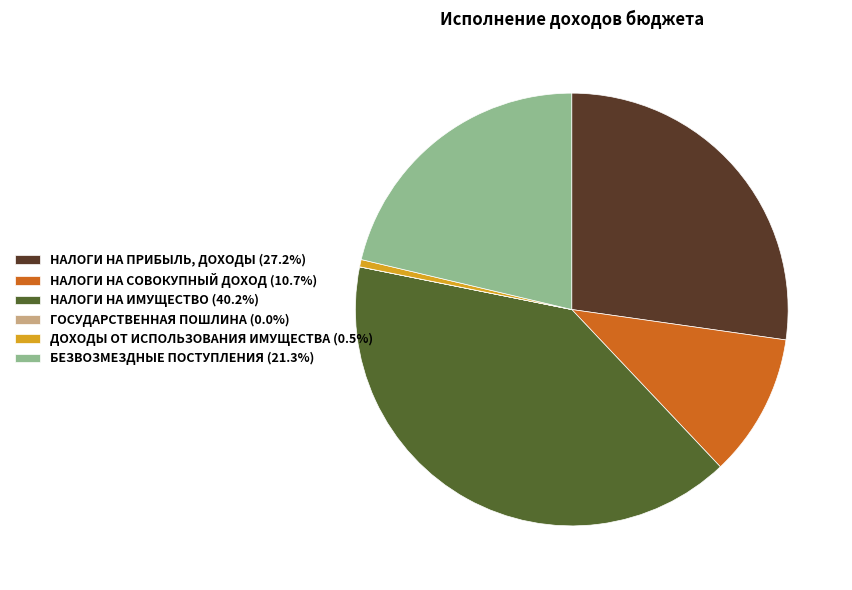

Approximately how many times larger is the value at НАЛОГИ НА СОВОКУПНЫЙ ДОХОД (10.7%) compared to НАЛОГИ НА ПРИБЫЛЬ, ДОХОДЫ (27.2%)?

0.4